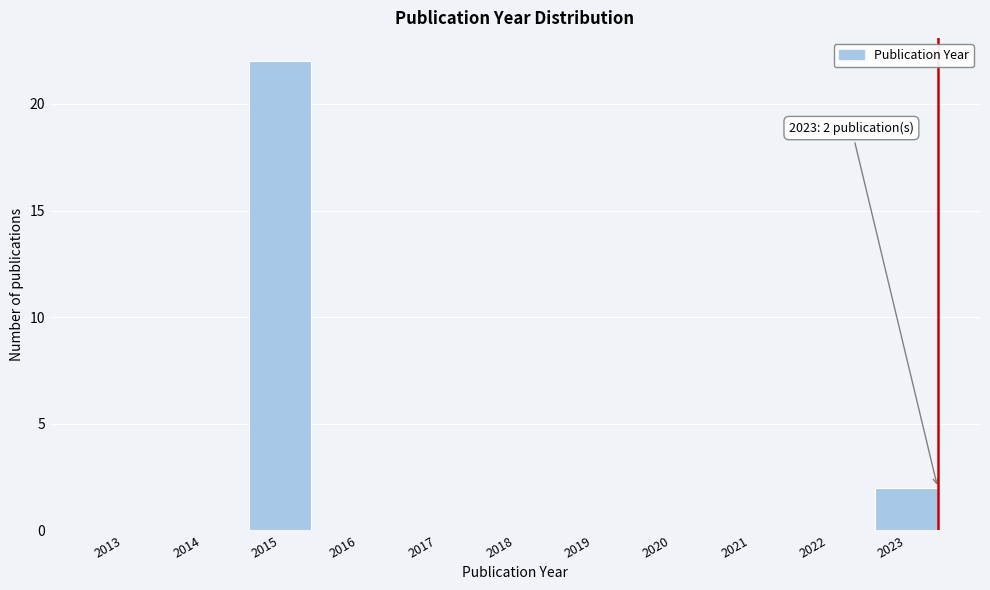

Reading left to right, transcribe all the data shown in this chart.

2013=0	2014=0	2015=22	2016=0	2017=0	2018=0	2019=0	2020=0	2021=0	2022=0	2023=2